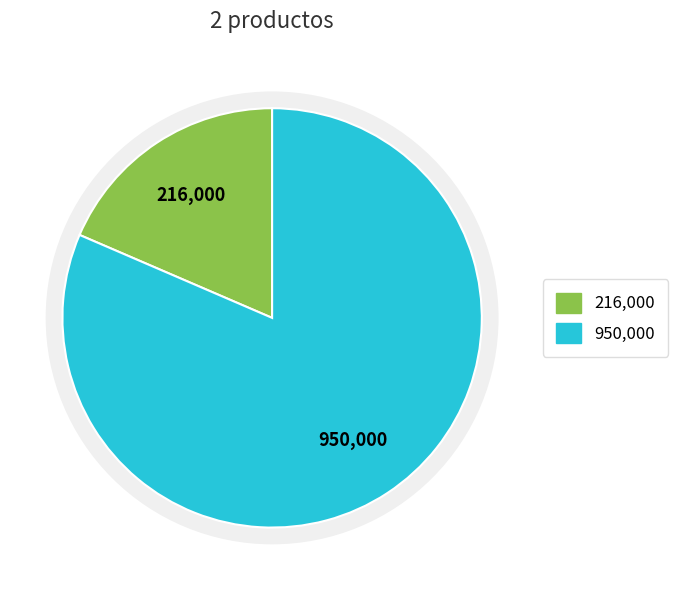

To the nearest percent, what portion does Servilleta de tela represent?

81%